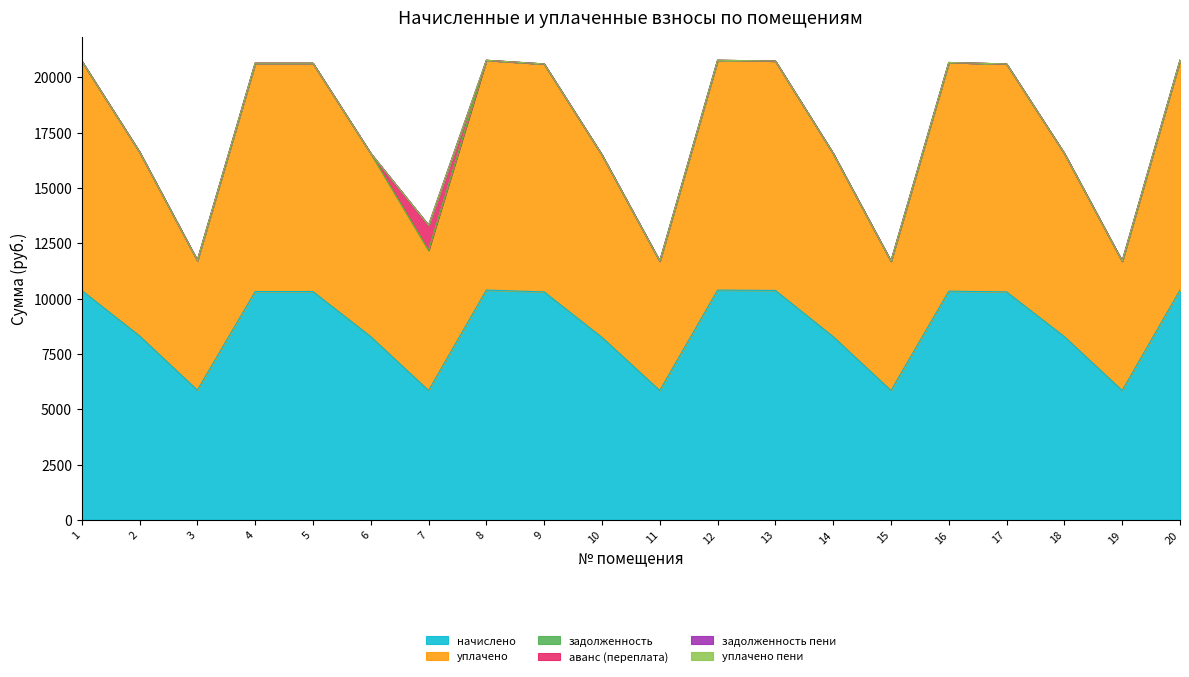

Reading right to left, extract all data points from this chart.

начислено: 10383.4	5845.7	8280.0	10300.3	10333.4	5845.7	8280.0	10366.6	10383.1	5845.7	8246.9	10300.3	10383.1	5845.7	8280.0	10316.9	10316.9	5862.2	8313.1	10366.6
уплачено: 10383.4	5845.7	8280.0	10300.3	10333.4	5845.7	8280.0	10366.6	10383.1	5845.7	8246.9	10300.3	10383.1	6332.8	8280.0	10316.9	10316.9	5862.2	8313.1	10366.6
задолженность: 0.0	0.0	0.0	0.0	0.0	0.0	0.0	0.0	0.0	0.0	0.0	0.0	0.0	0.0	0.0	0.0	0.0	0.0	0.0	0.0
аванс (переплата): 0.0	0.0	0.0	0.0	0.0	0.0	0.0	0.0	0.0	0.0	0.0	0.0	0.0	1136.7	0.0	0.0	0.0	0.0	0.0	0.0
задолженность пени: 0.0	0.0	0.0	0.0	0.0	0.0	0.0	0.0	0.0	0.0	0.0	0.0	0.0	0.0	0.0	0.0	0.0	0.0	0.0	0.0
уплачено пени: 0.0	0.0	0.0	0.0	0.0	0.0	0.0	0.0	0.0	0.0	0.0	0.0	0.0	0.0	0.0	0.0	0.0	0.0	0.0	0.0